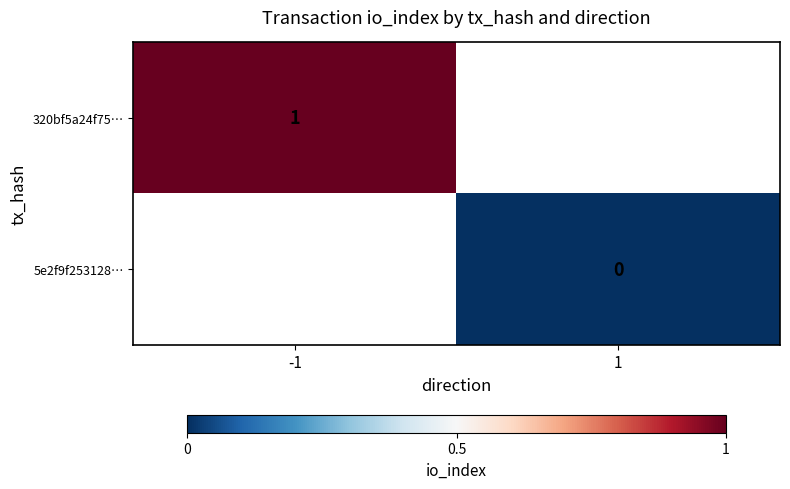

Is it true that 320bf5a24f75… equals 2 at -1?

False